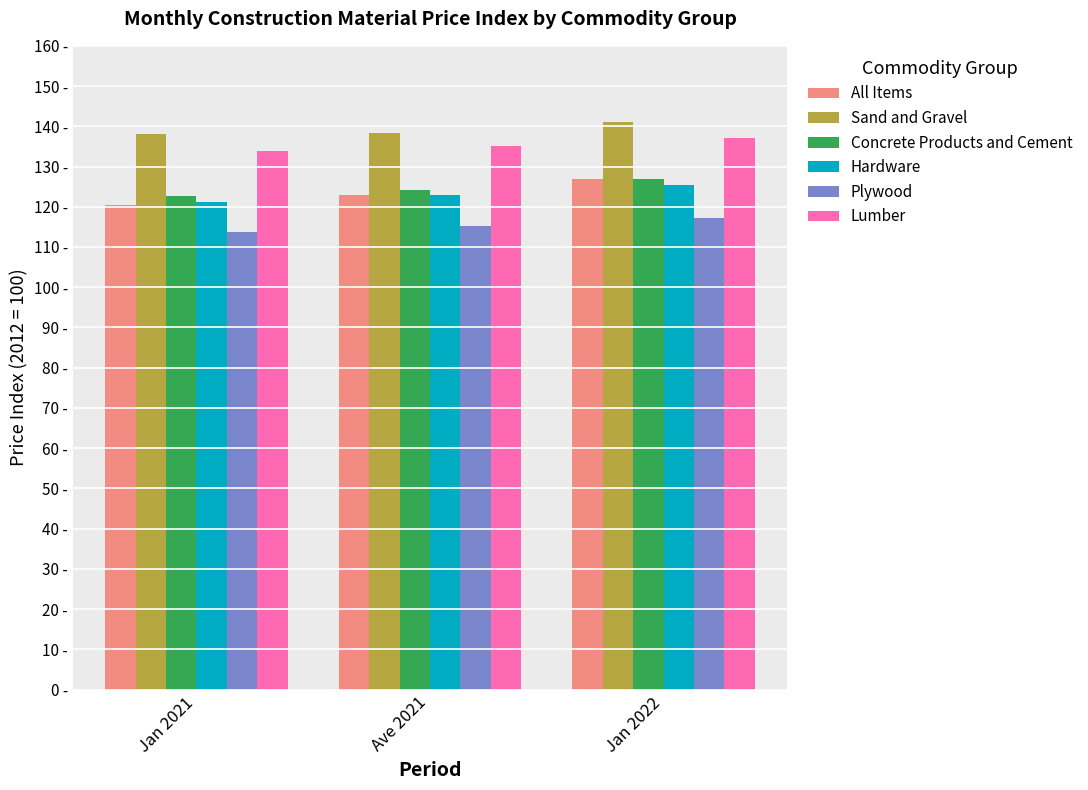

Is the value of Hardware at Jan 2021 greater than the value of Concrete Products and Cement at Ave 2021?

No